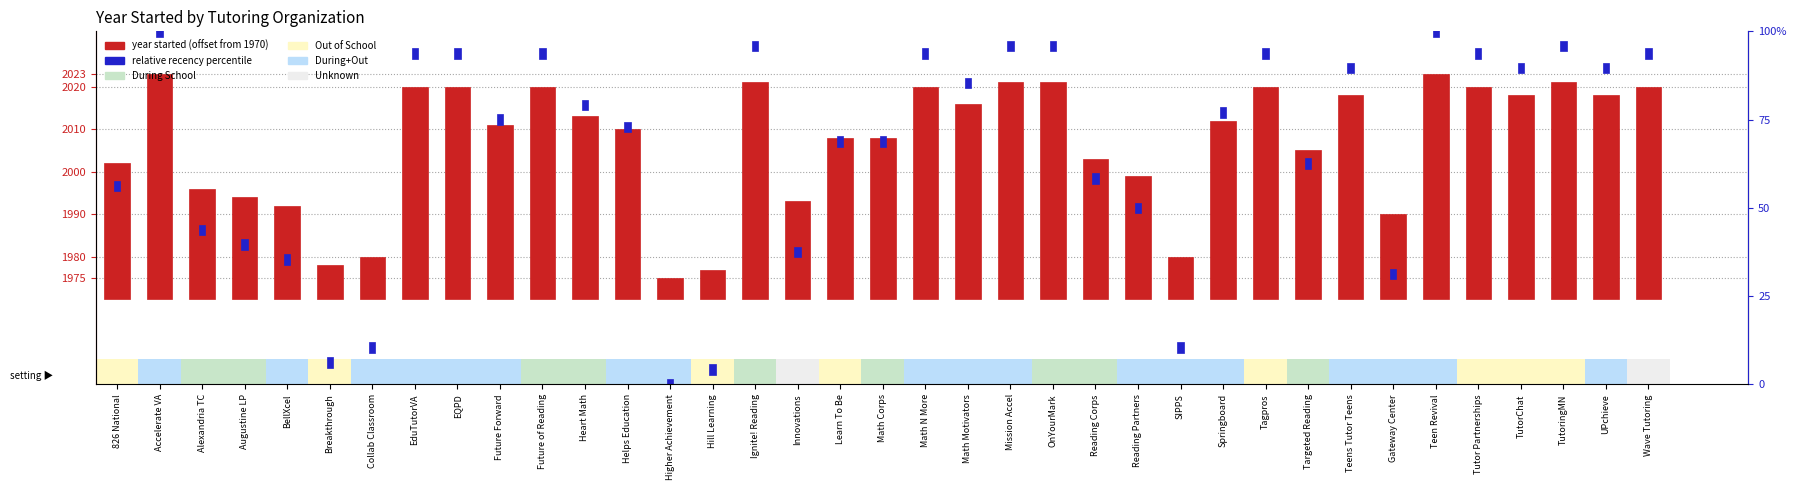

Does the chart contain stacked bars?

No